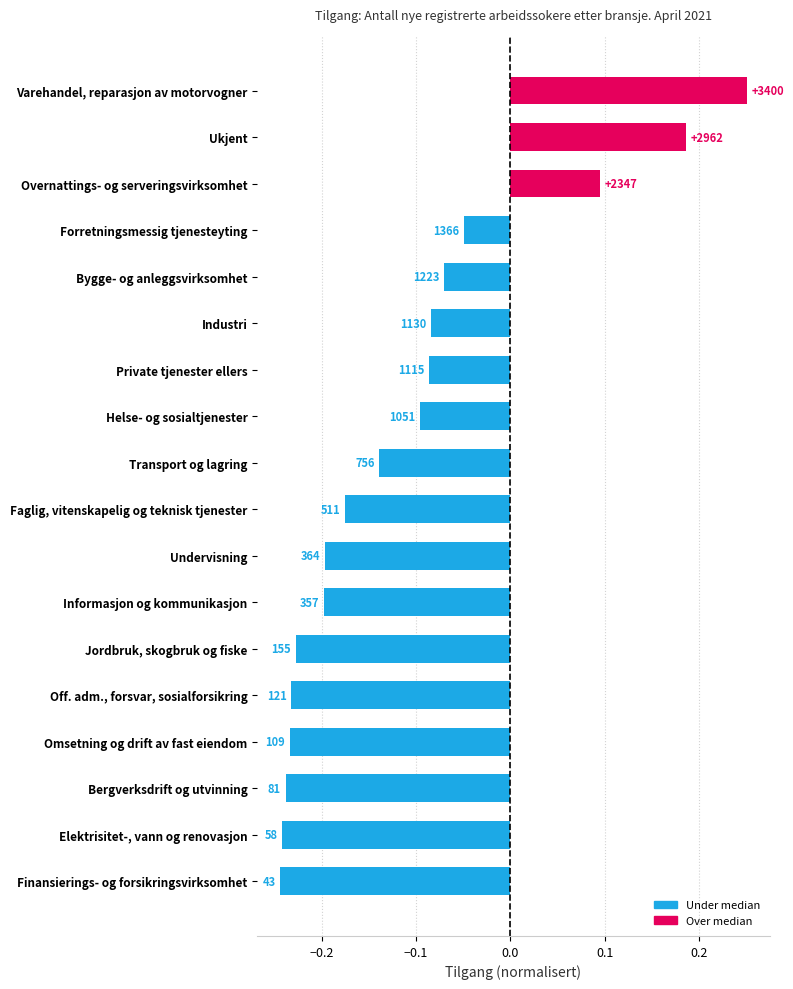

What is the smallest value displayed?

-0.2